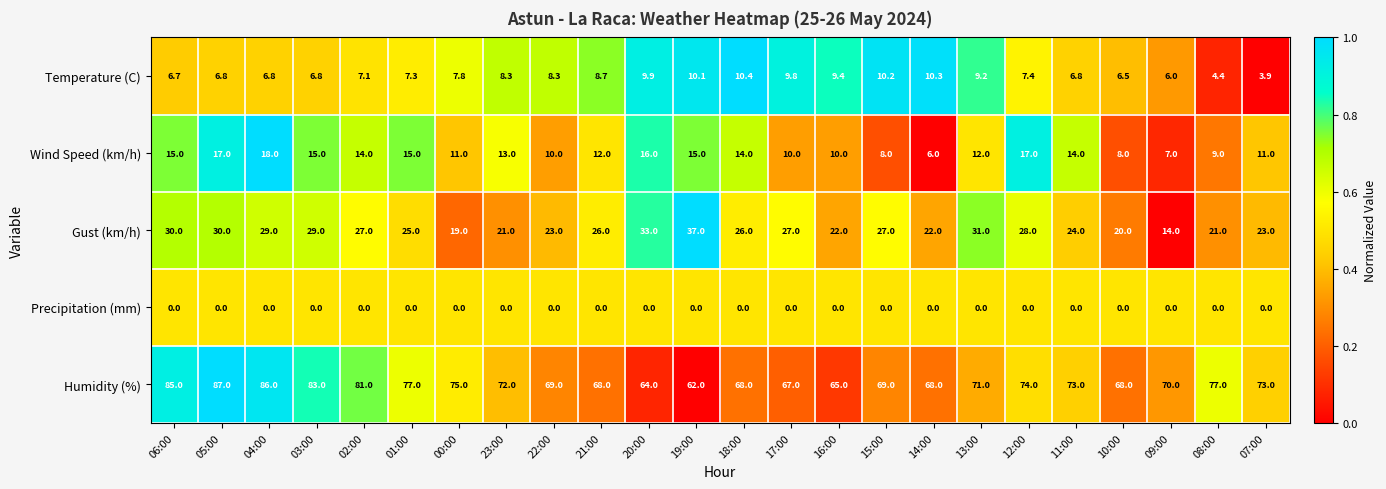

Is it true that Wind Speed (km/h) equals 14.0 at 18:00?

True